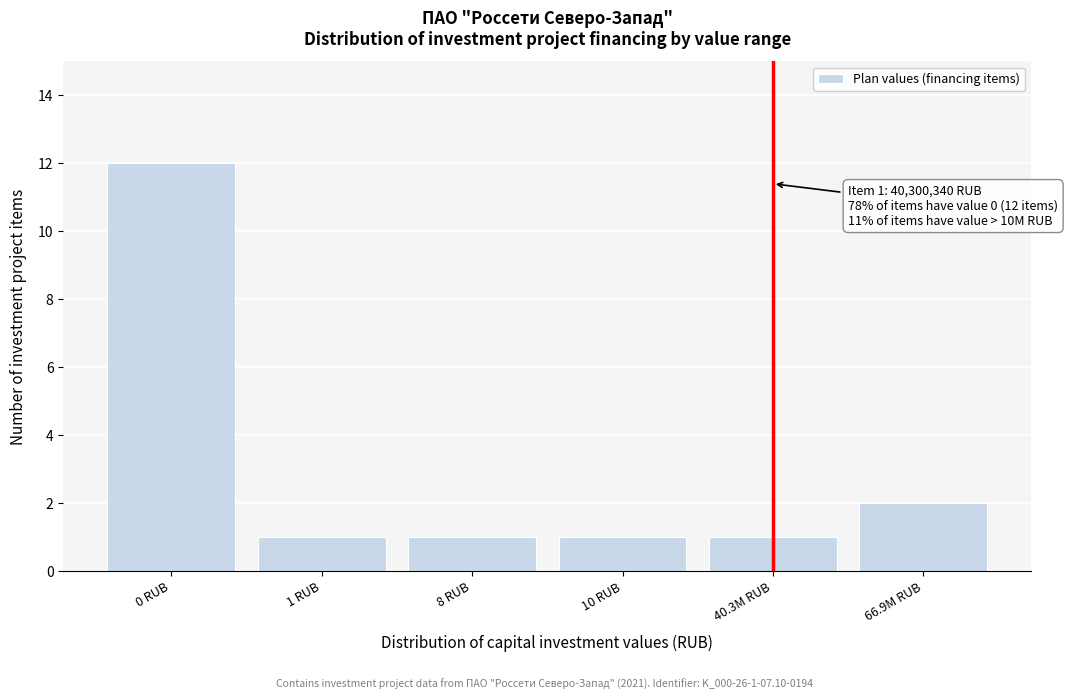

Reading right to left, transcribe all the data shown in this chart.

2	1	1	1	1	12